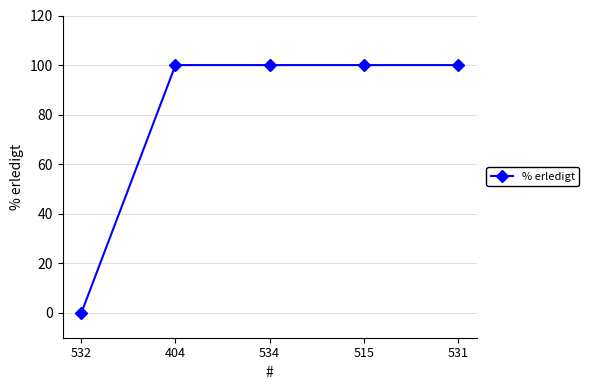

What is the average value?

80